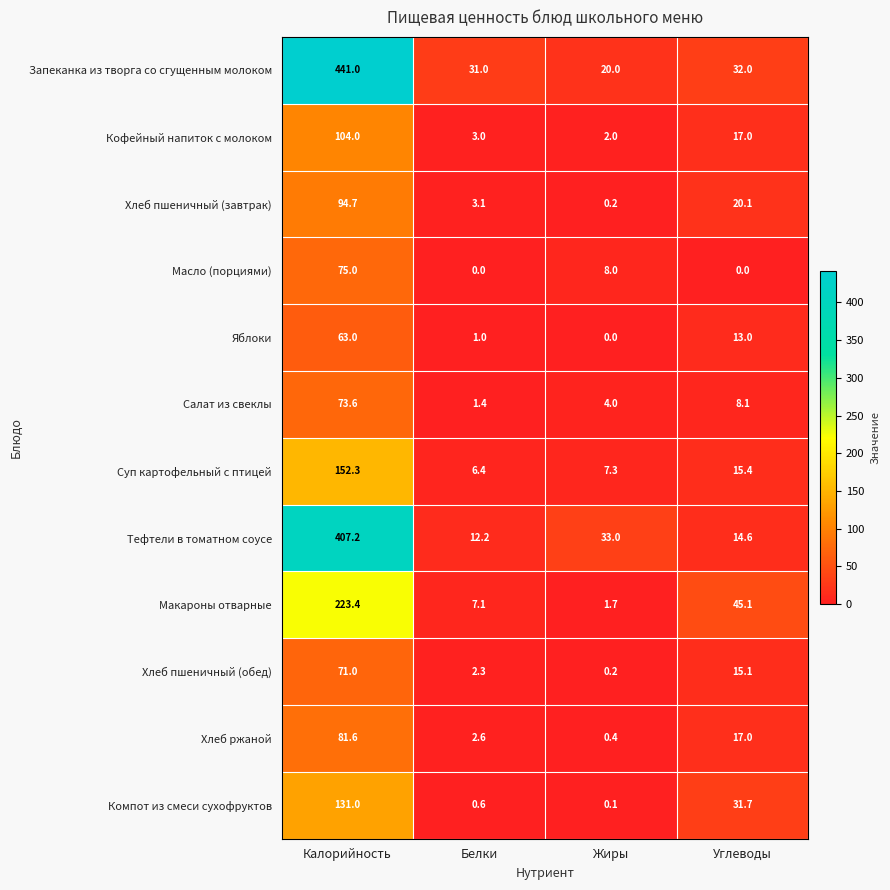

List the series in order of their peak value, highest first.

Запеканка из творга со сгущенным молоком, Тефтели в томатном соусе, Макароны отварные, Суп картофельный с птицей, Компот из смеси сухофруктов, Кофейный напиток с молоком, Хлеб пшеничный (завтрак), Хлеб ржаной, Масло (порциями), Салат из свеклы, Хлеб пшеничный (обед), Яблоки